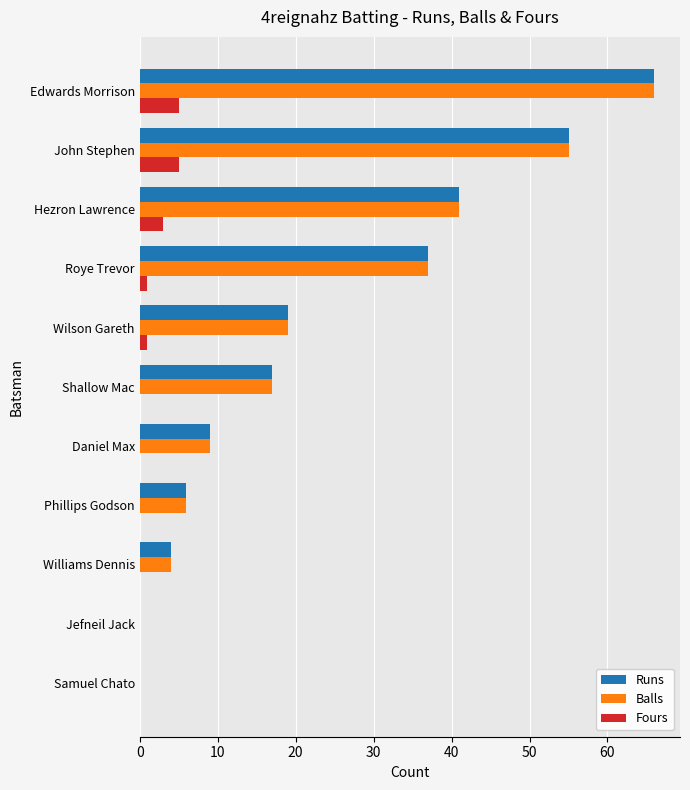

At which label is Balls closest to 33?

Roye Trevor